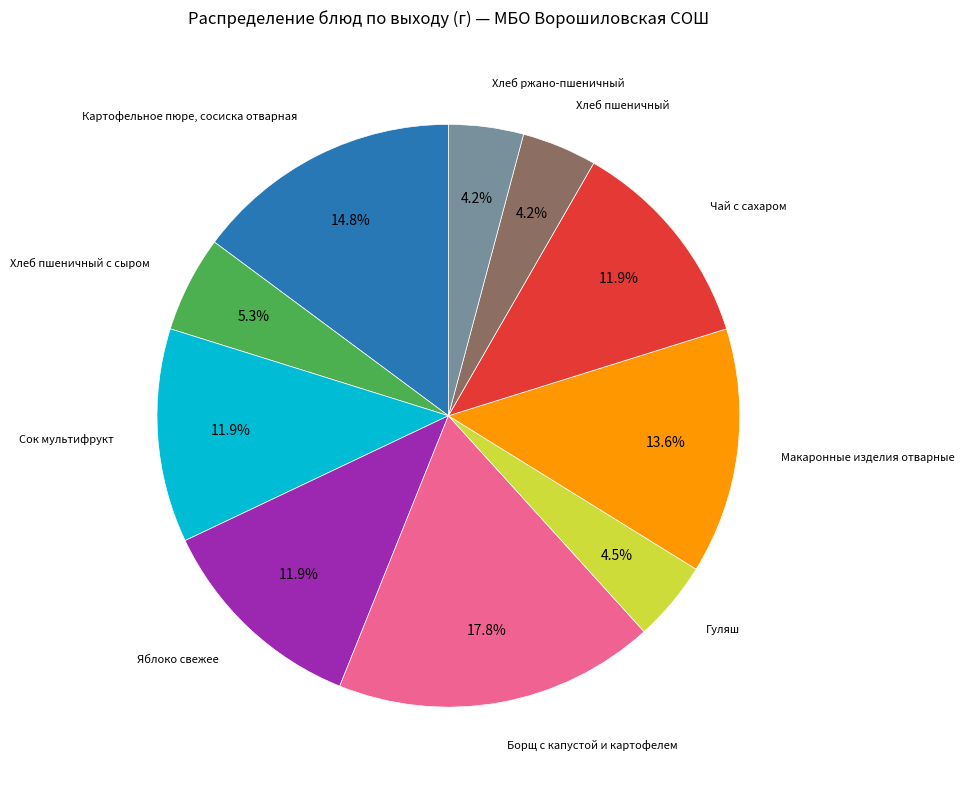

Is there any slice that represents more than half of the pie?

No